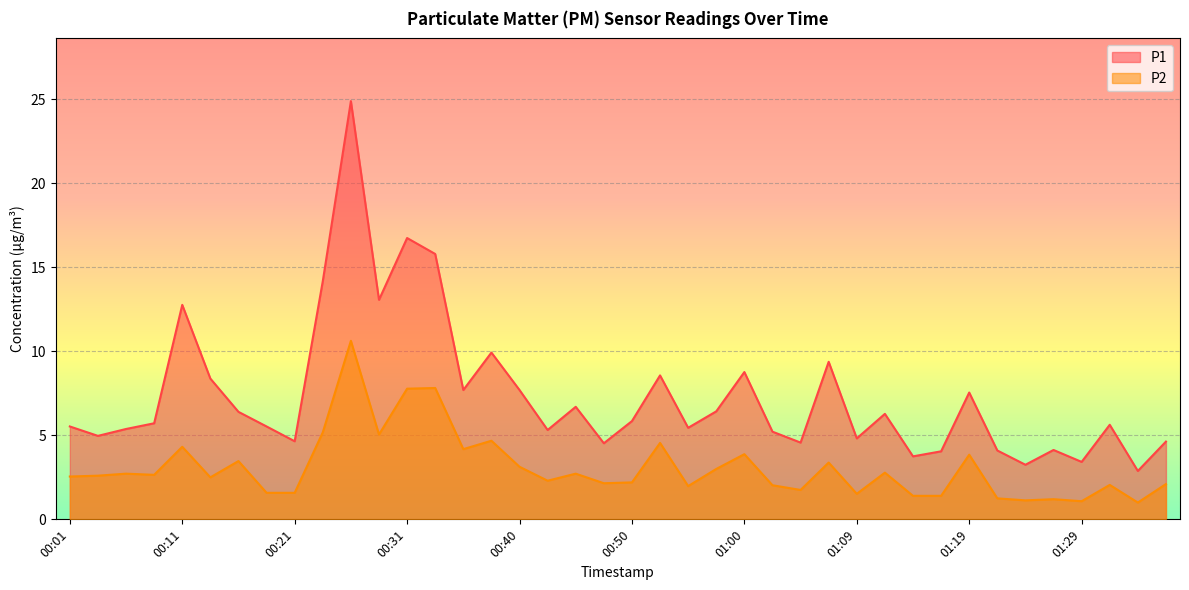

What is the difference between the P2 values at 01:24 and 00:16?

2.3